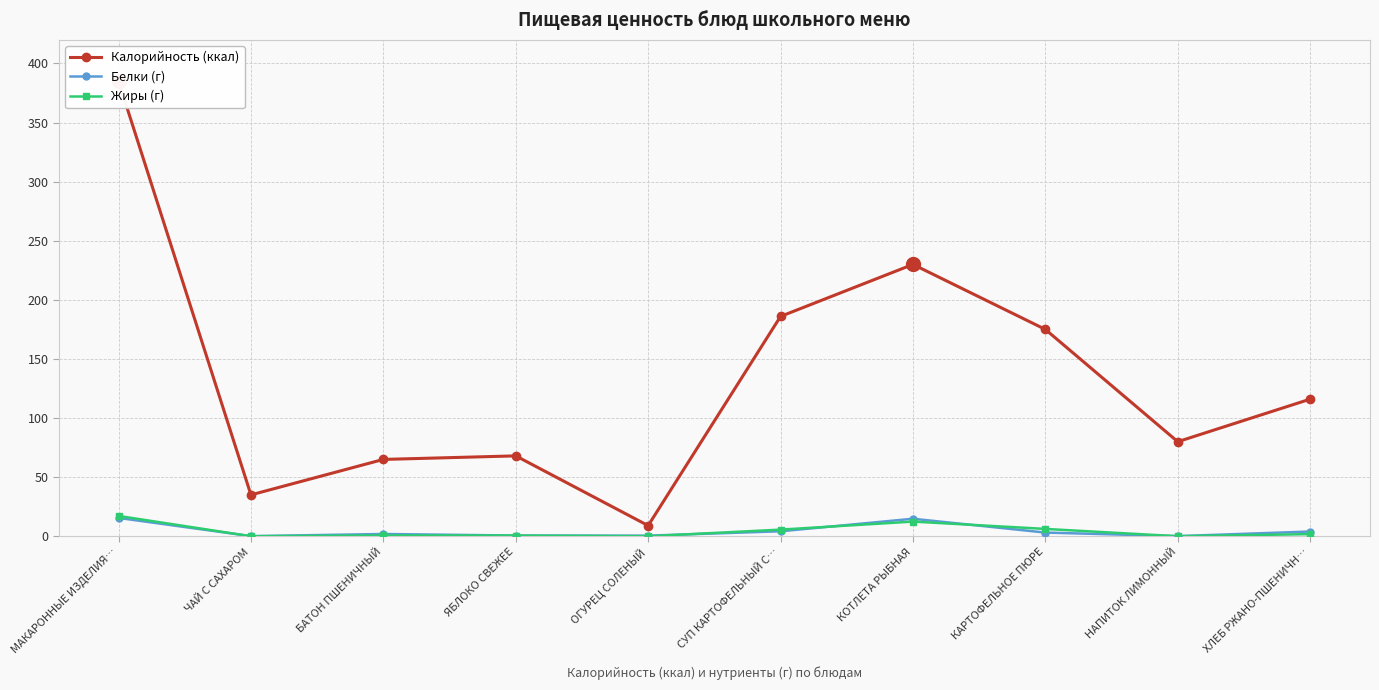

Between which two adjacent categories do Белки (г) and Жиры (г) first intersect?

МАКАРОННЫЕ ИЗДЕЛИЯ… and ЧАЙ С САХАРОМ